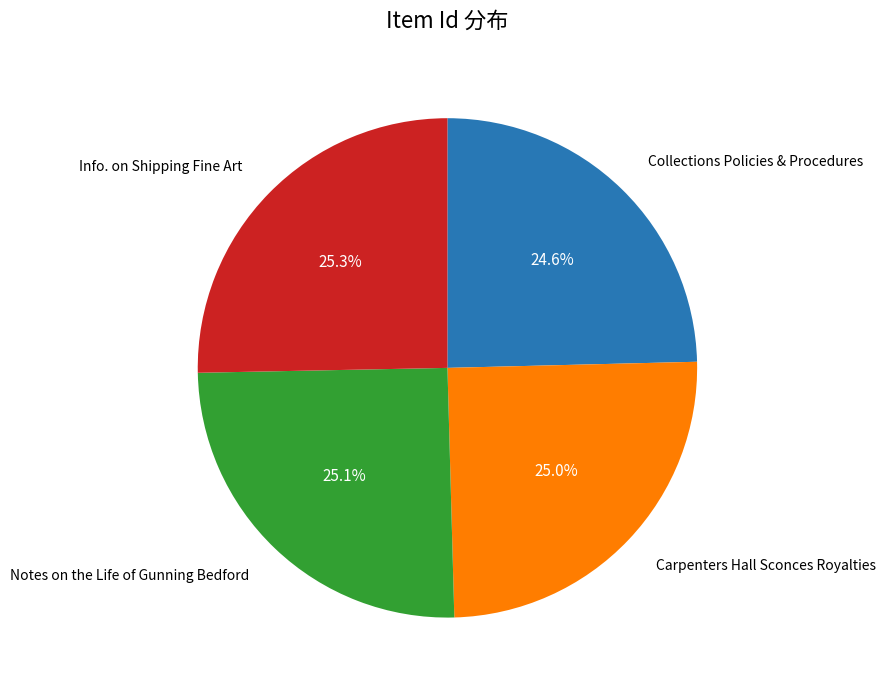

Is there a majority slice in this chart?

No